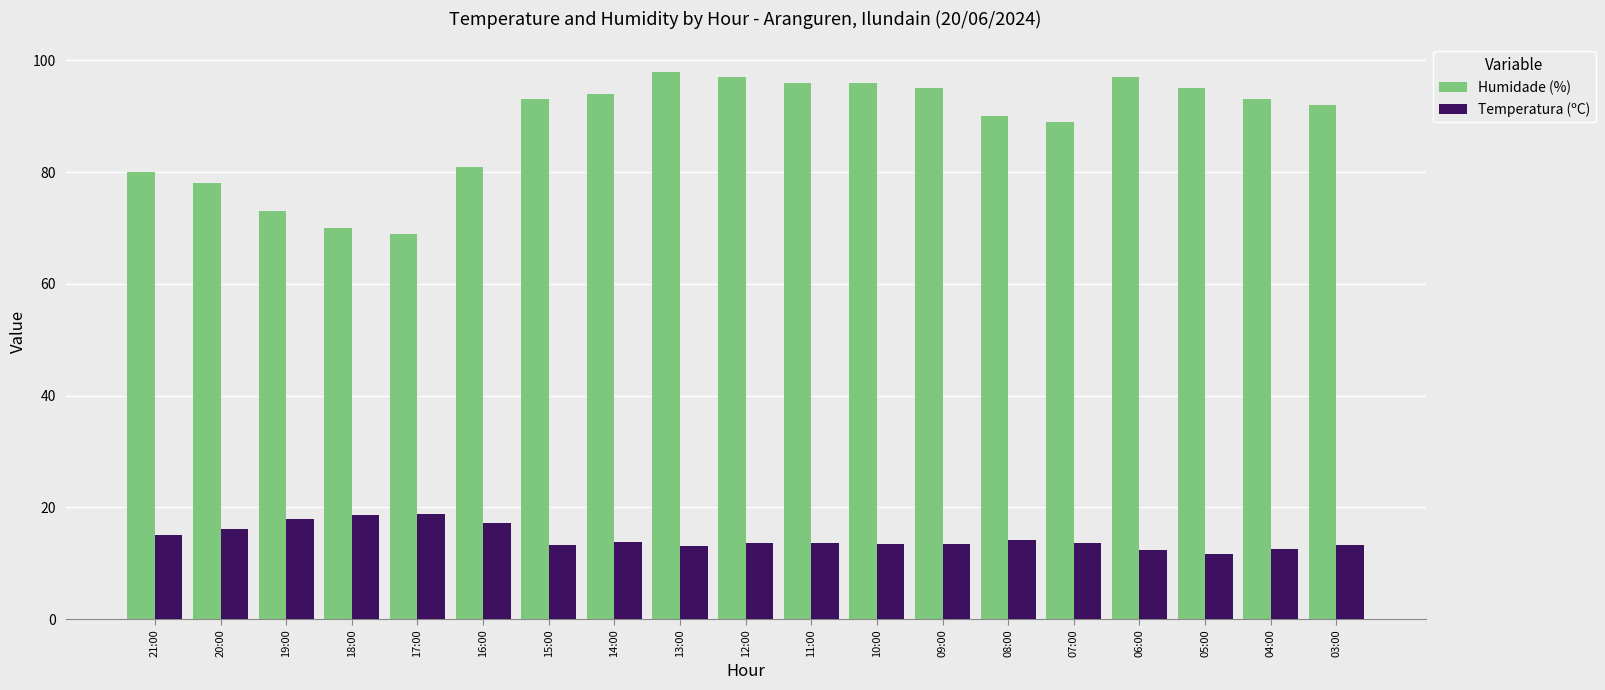

Which series changed the most between 16:00 and 03:00?

Humidade (%)